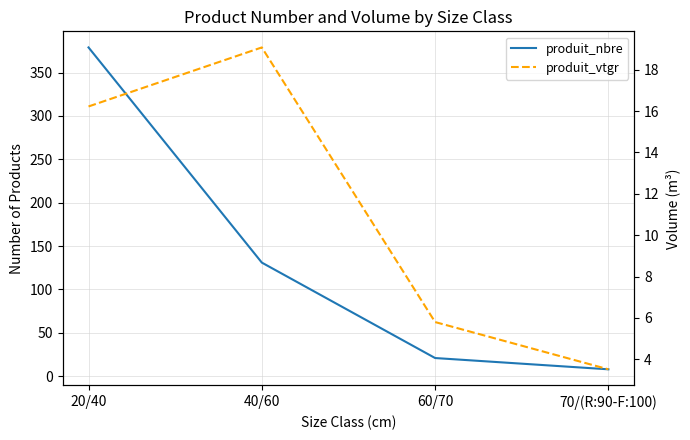

True or false: produit_vtgr has a value of 25.4 at 20/40.

False